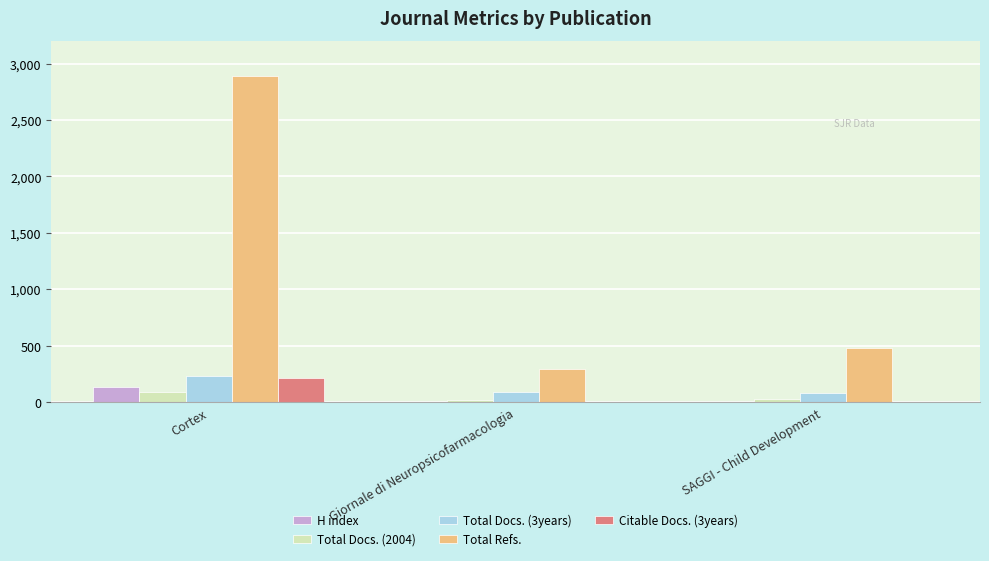

The Citable Docs. (3years) series shows 218 at Cortex. True or false?

True